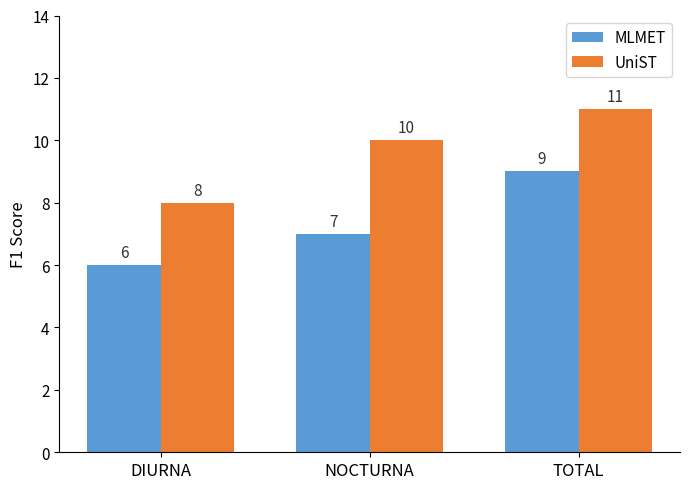

Rank the categories by MLMET value from highest to lowest.

TOTAL, NOCTURNA, DIURNA